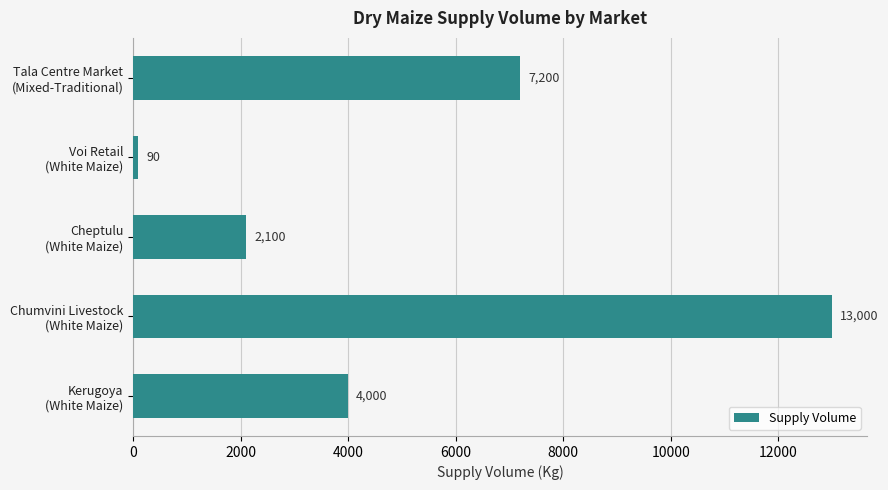

Reading bottom to top, extract all data points from this chart.

4000	13000	2100	90	7200